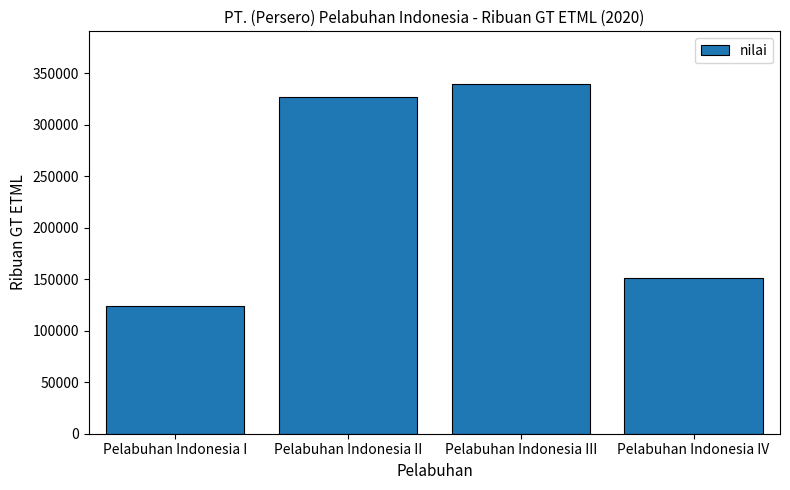

What is the label of the 1st bar from the right?

Pelabuhan Indonesia IV